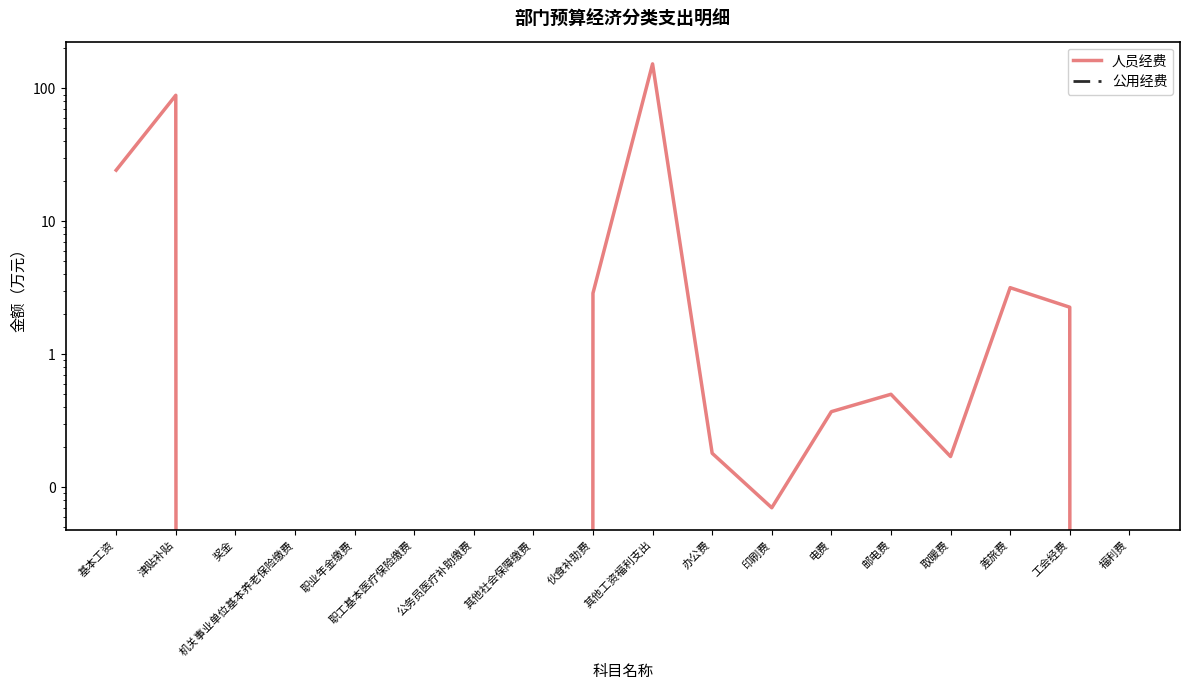

Reading left to right, transcribe all the data shown in this chart.

人员经费: 基本工资=24.3	津贴补贴=88.9	奖金=0.0	机关事业单位基本养老保险缴费=0.0	职业年金缴费=0.0	职工基本医疗保险缴费=0.0	公务员医疗补助缴费=0.0	其他社会保障缴费=0.0	伙食补助费=2.9	其他工资福利支出=153.2	办公费=0.2	印刷费=0.1	电费=0.4	邮电费=0.5	取暖费=0.2	差旅费=3.2	工会经费=2.3	福利费=0.0
公用经费: 基本工资=0.0	津贴补贴=0.0	奖金=0.0	机关事业单位基本养老保险缴费=0.0	职业年金缴费=0.0	职工基本医疗保险缴费=0.0	公务员医疗补助缴费=0.0	其他社会保障缴费=0.0	伙食补助费=0.0	其他工资福利支出=0.0	办公费=0.0	印刷费=0.0	电费=0.0	邮电费=0.0	取暖费=0.0	差旅费=0.0	工会经费=0.0	福利费=0.0